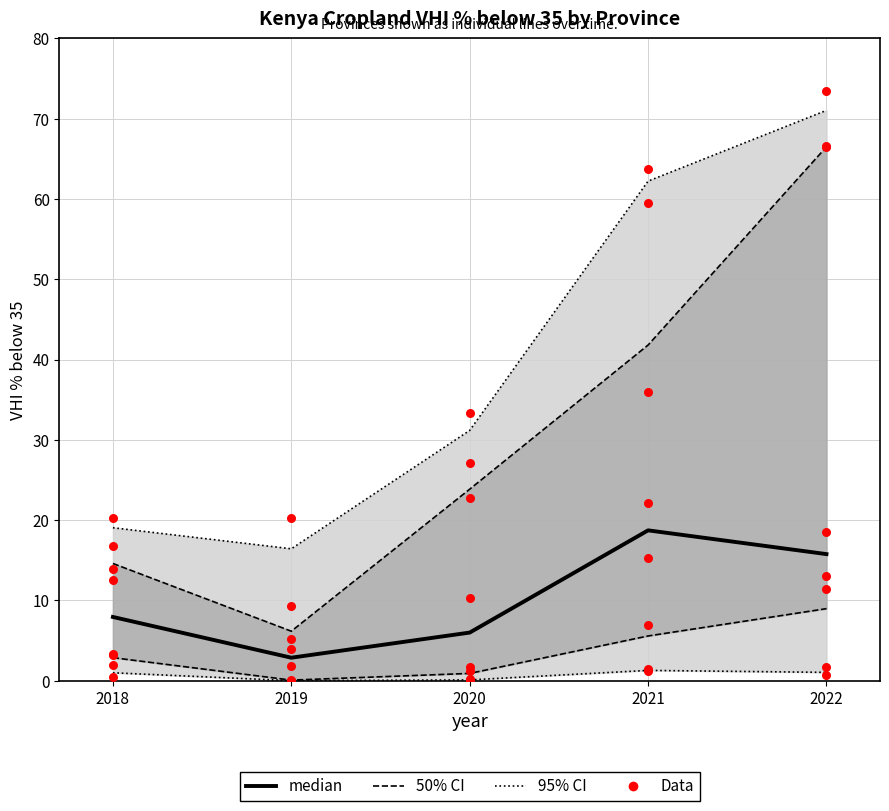

What is the change in value from 2020 to 2022?

+9.8